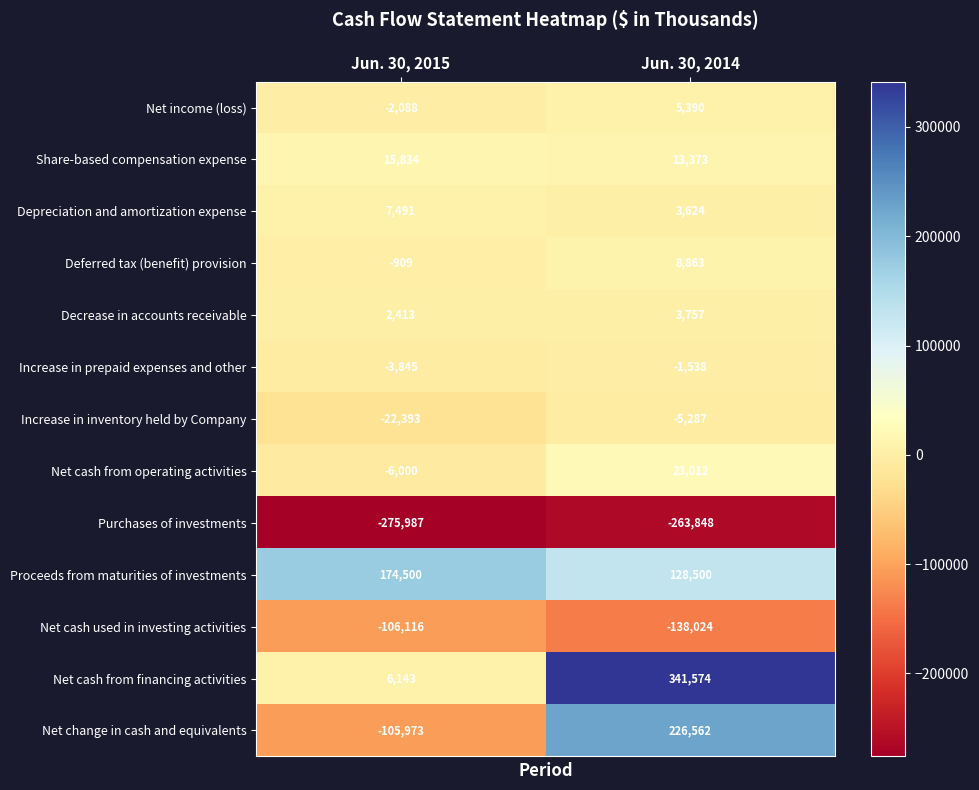

What is the highest value of the Deferred tax (benefit) provision series?

8863